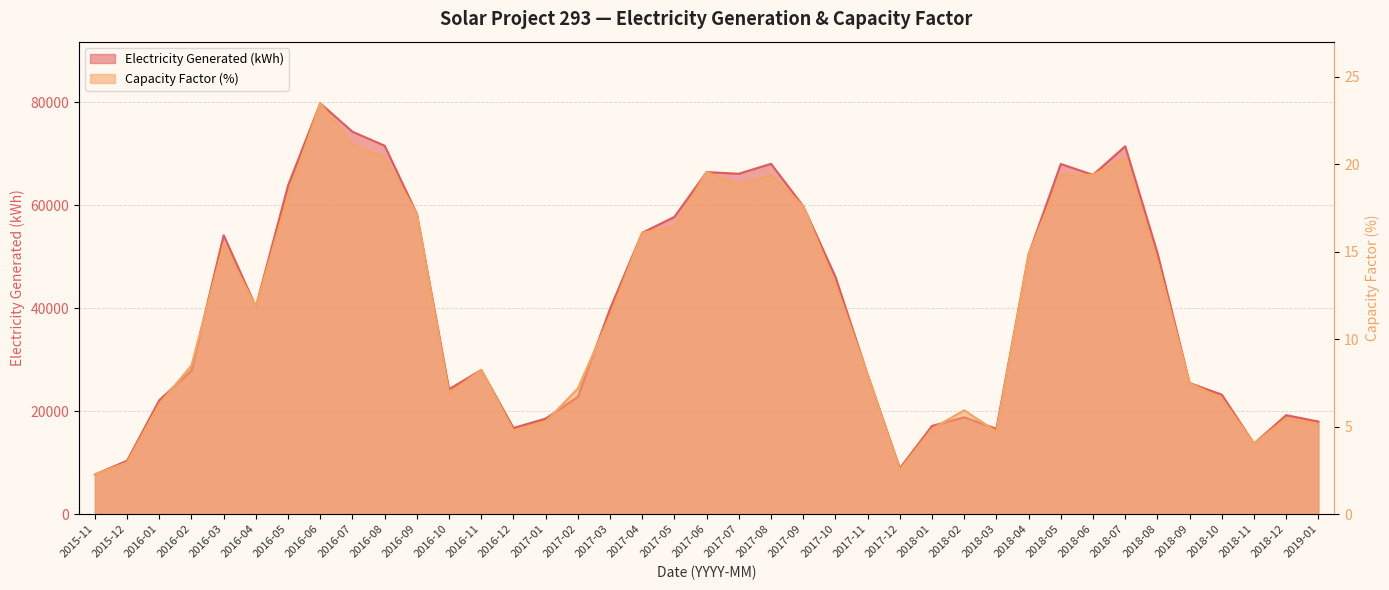

What is the value of the Capacity Factor (%) point at the 28th from the left?

5.9